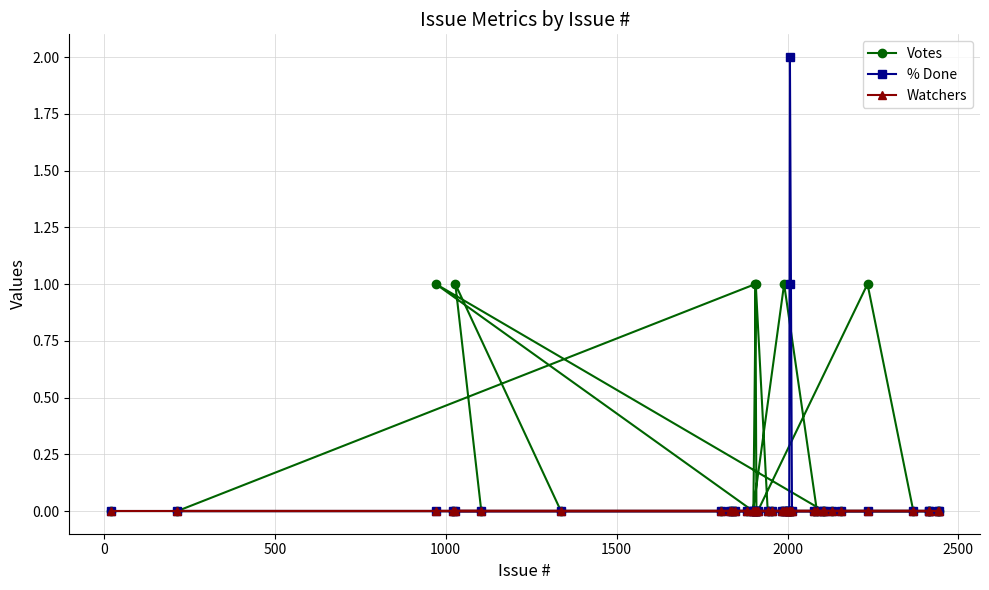

Which series has the largest range (max minus min)?

% Done